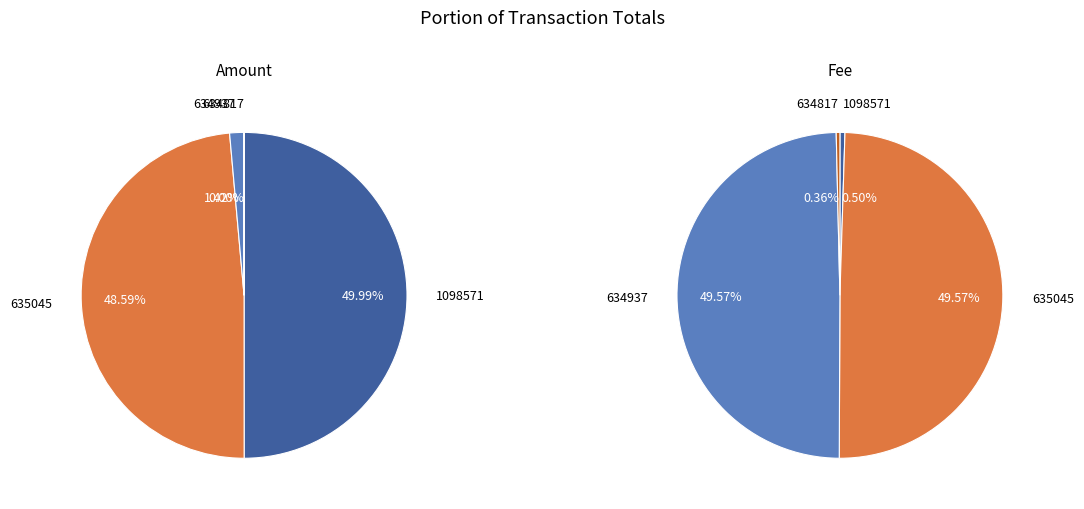

Does 634937 represent more than half of the total?

No